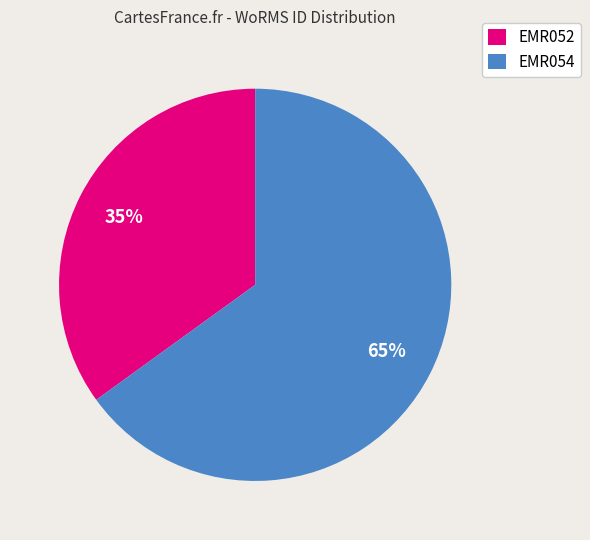

The EMR054 slice represents 65% of the pie. True or false?

True